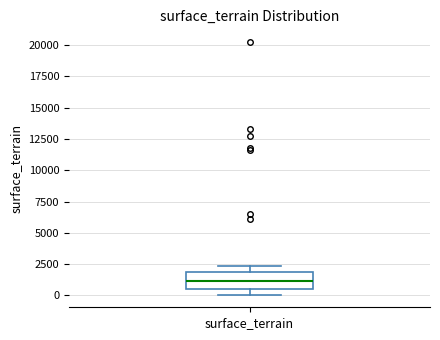

Transcribe this box plot: give where the median line is, the range the box spans, and where the two whiskers end, as read against the y-axis. The values are not printed on the chart, so give them approximately, as read against the axis.

median 1000, box 500 to 2000, whiskers 0 to 2500